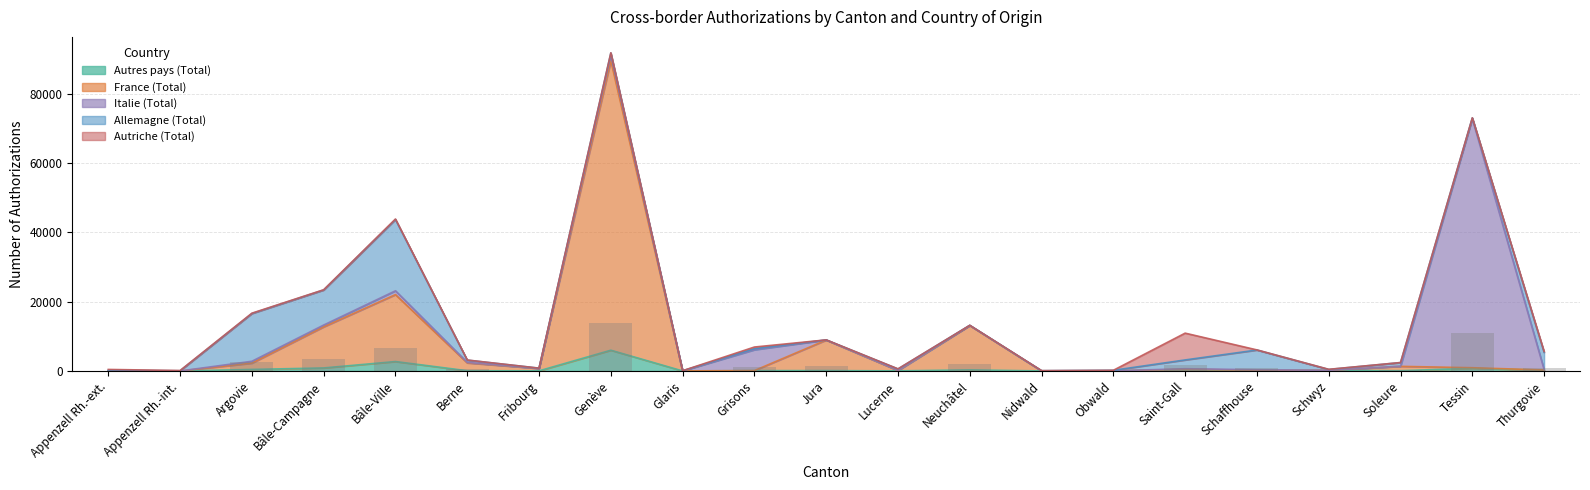

What is the difference between the maximum and minimum values in the Allemagne (Total) series?

20561